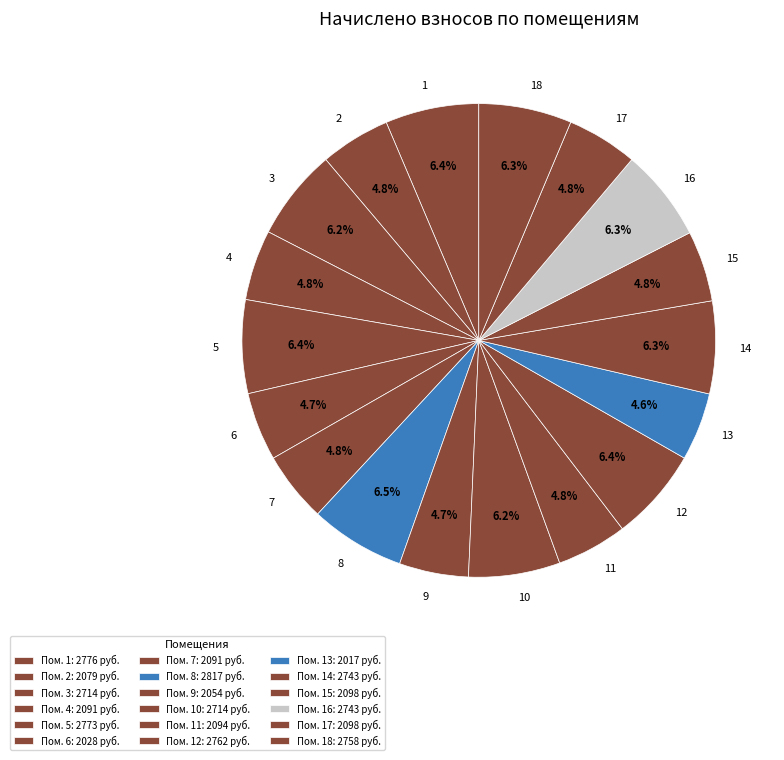

To the nearest percent, what percentage of the pie is 12?

6%